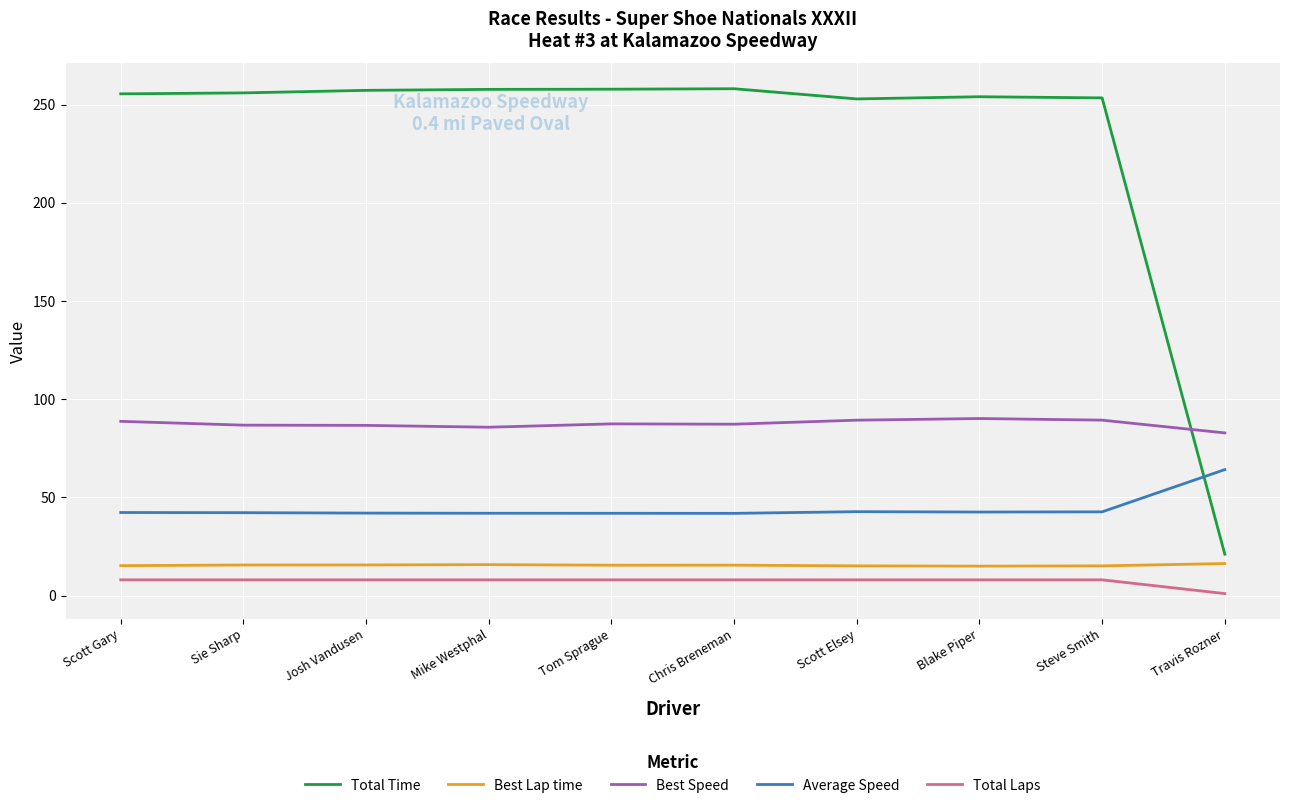

The value of Best Lap time at Tom Sprague is 15.4. True or false?

True